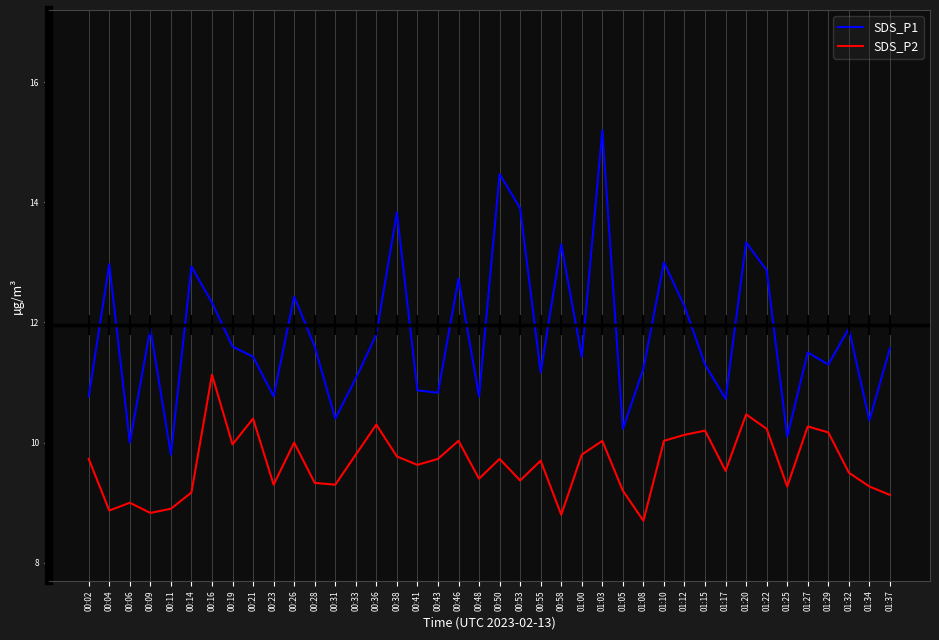

List the series in order of their peak value, highest first.

SDS_P1, SDS_P2